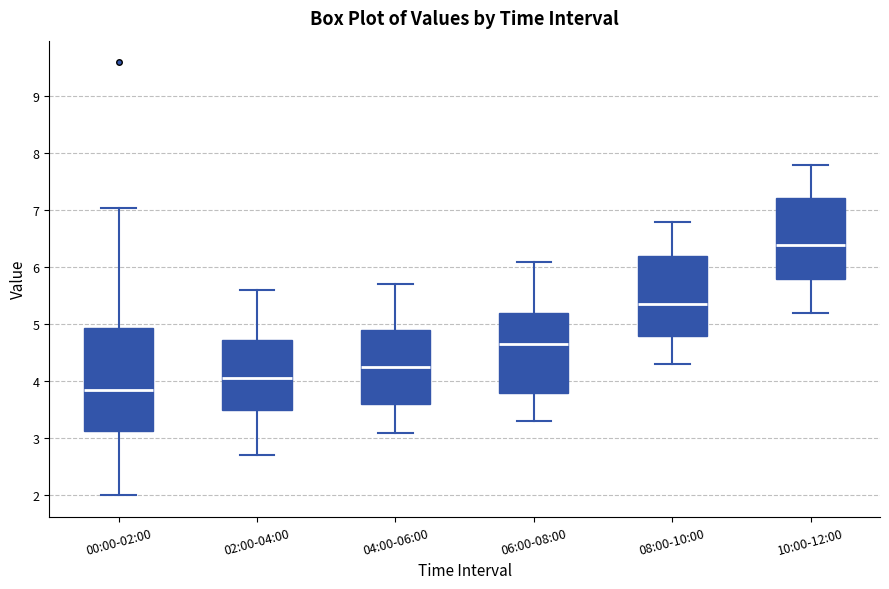

Which box has the lowest median line?

00:00-02:00